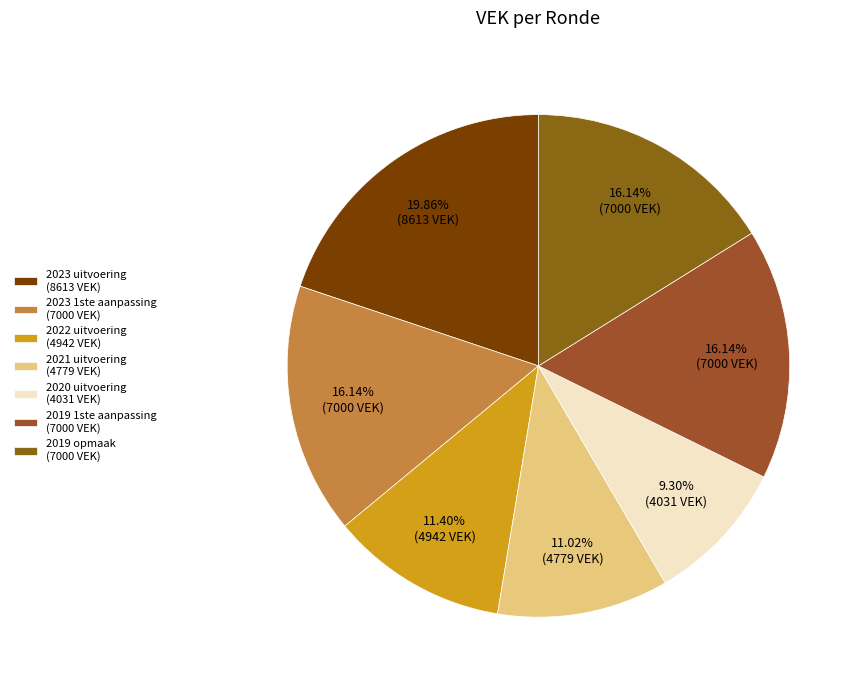

To the nearest percent, what percentage of the pie is 2023 1ste aanpassing?

16%